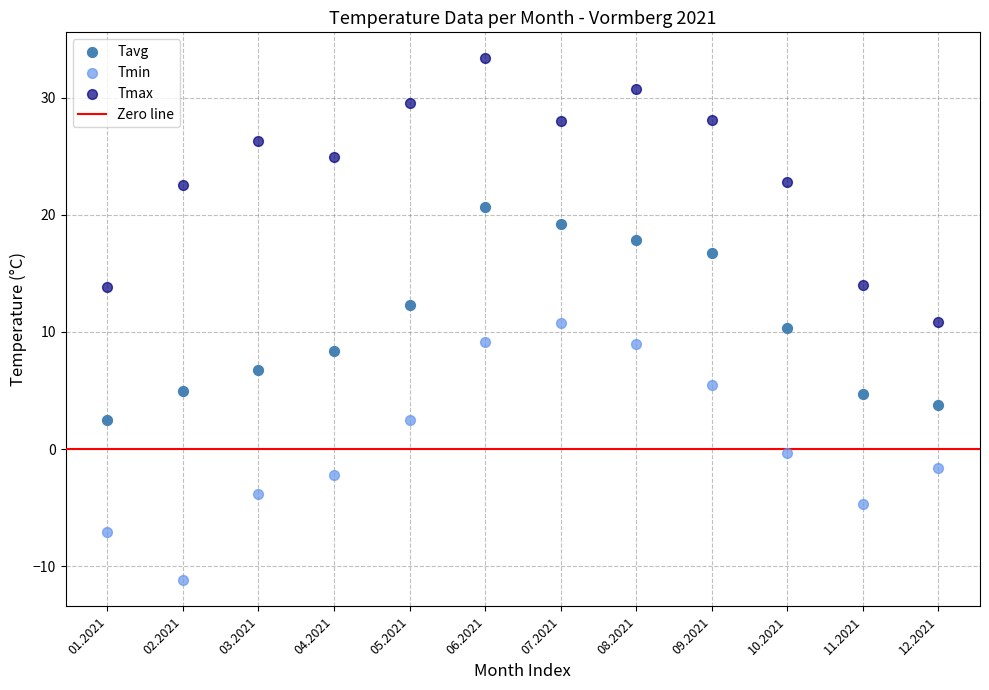

Which series contains the lowest Y value?

Tmin